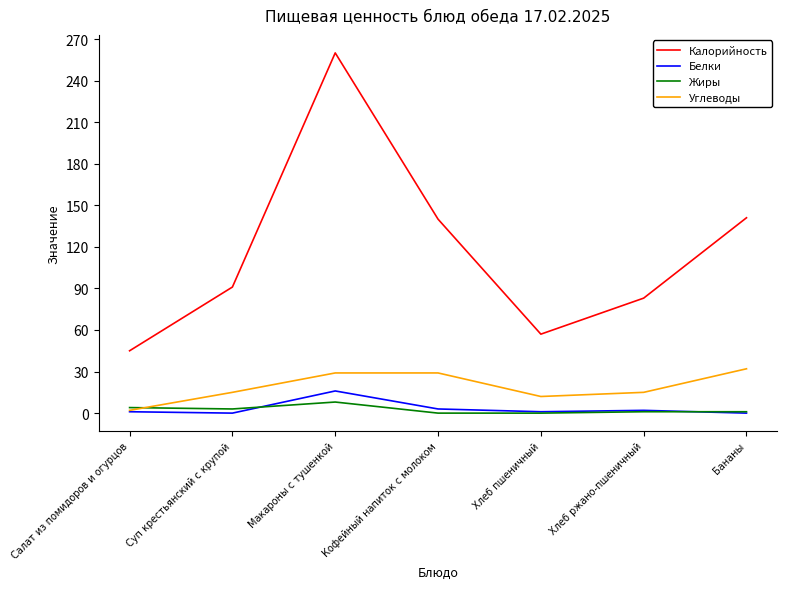

Between Суп крестьянский с крупой and Хлеб пшеничный, which series saw the biggest shift?

Калорийность